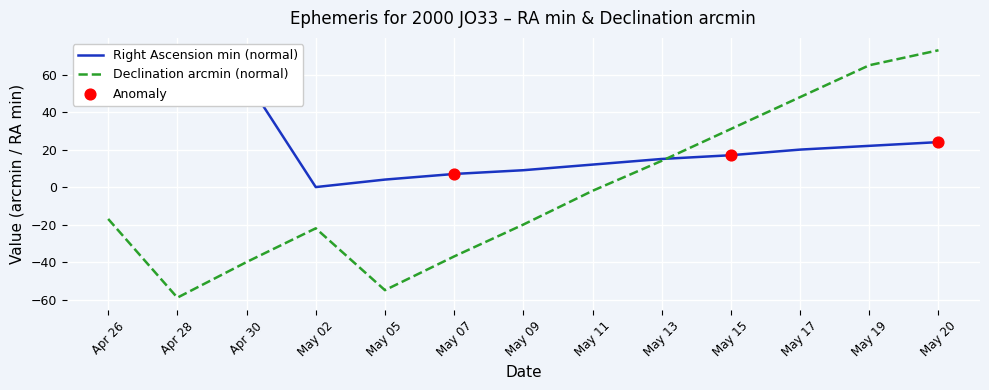

At how many categories does at least one series exceed -53?

13